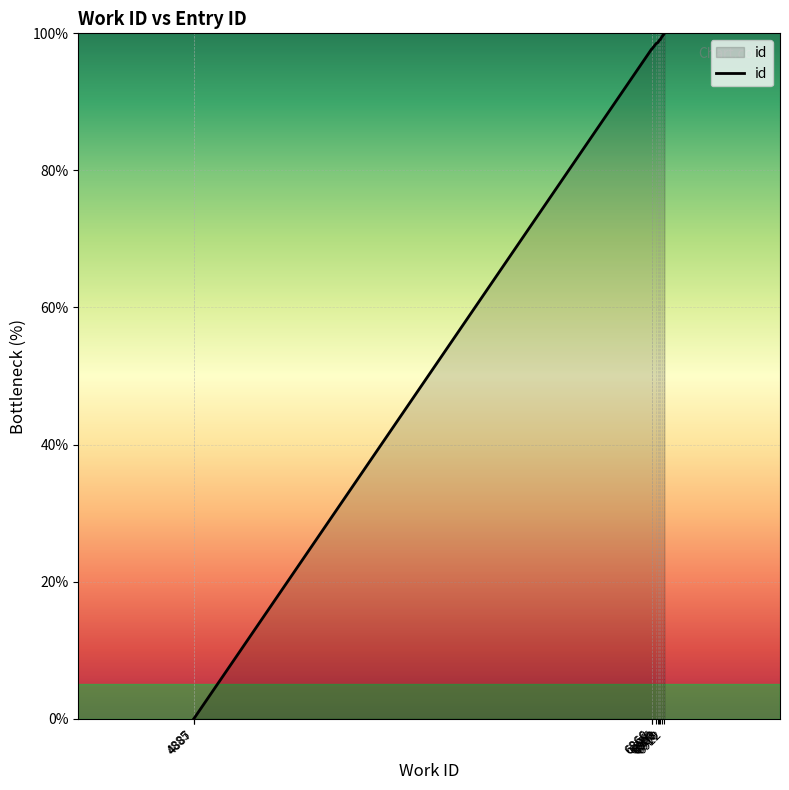

What is the difference between the maximum and minimum values?

100.0